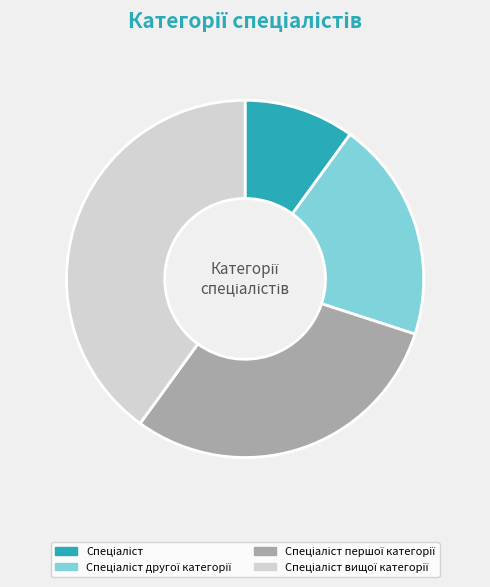

Is there a majority slice in this chart?

No